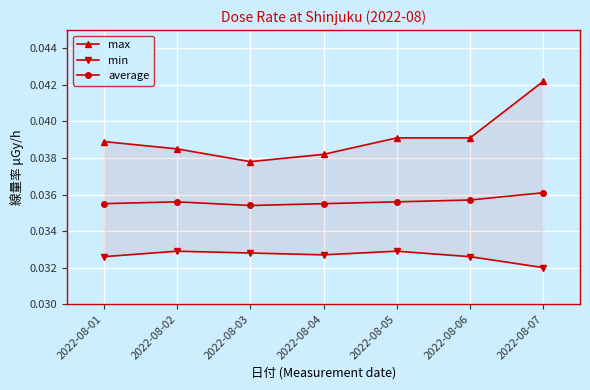

Which series has the widest spread of values?

max